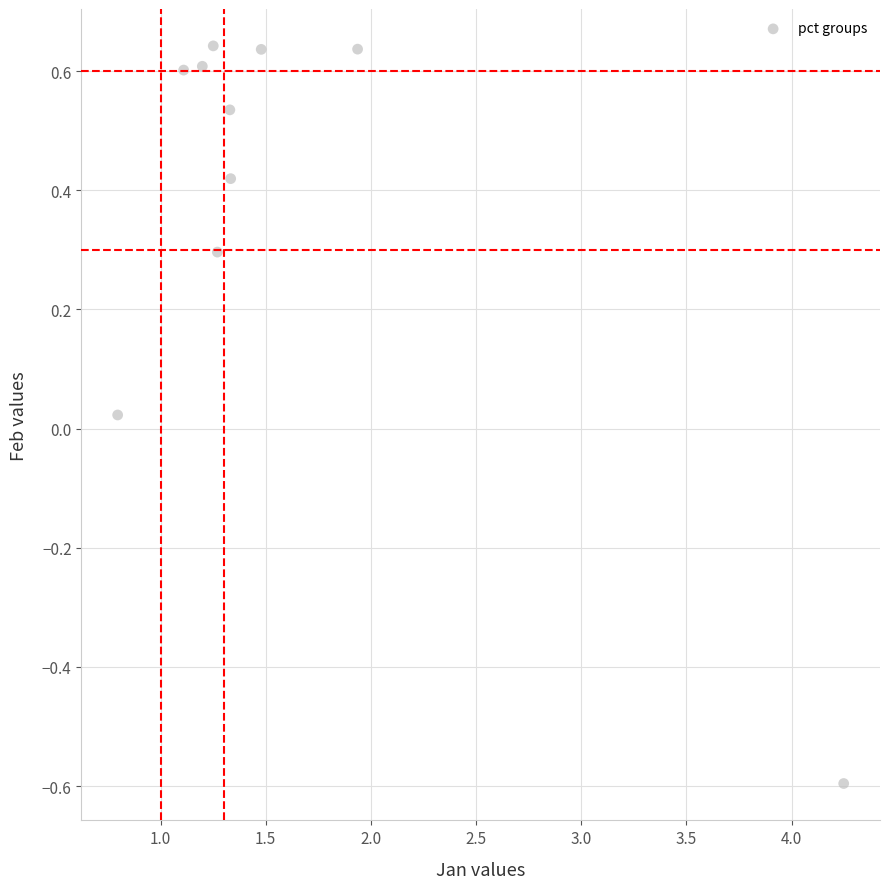

What is the range of X values (max minus min)?

3.5